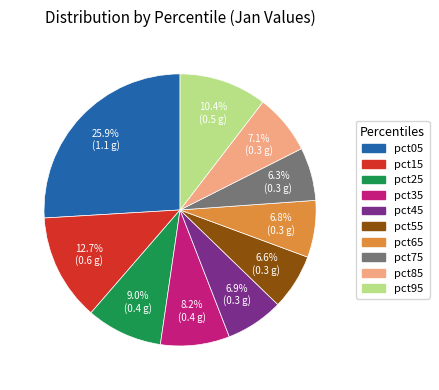

Does pct15 account for over 50% of the chart?

No